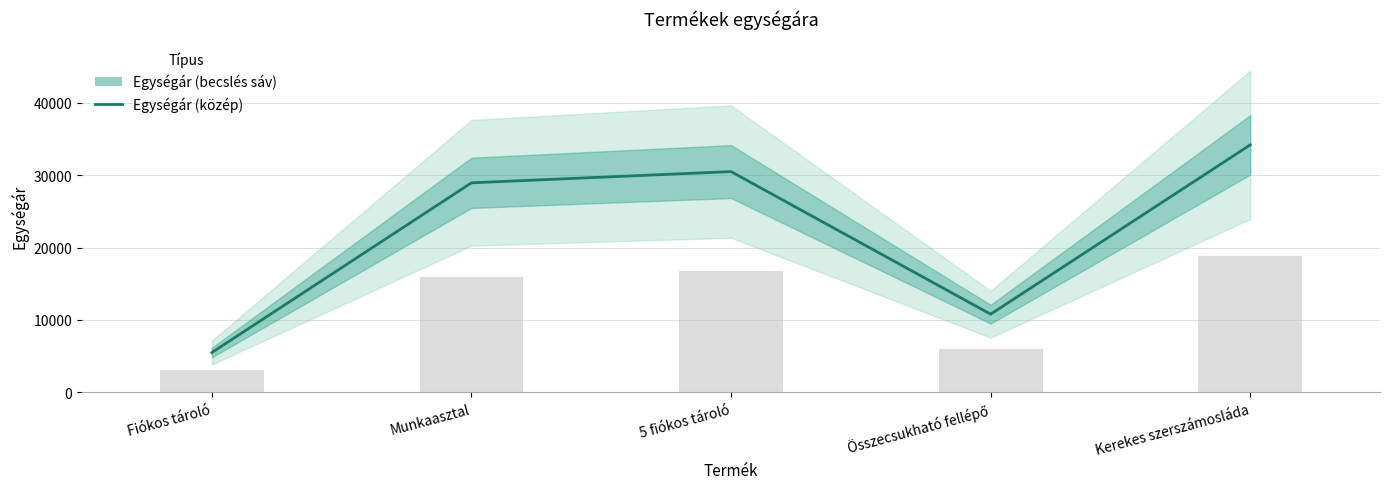

Rank the categories by value from highest to lowest.

Kerekes szerszámosláda, 5 fiókos tároló, Munkaasztal, Összecsukható fellépő, Fiókos tároló